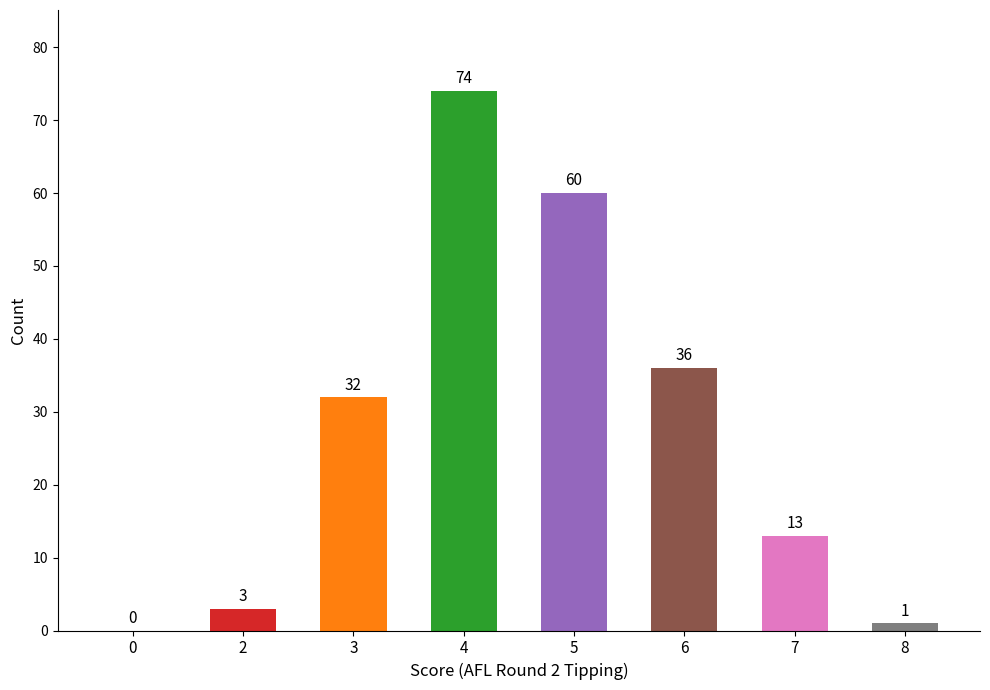

What is the greatest value displayed?

74